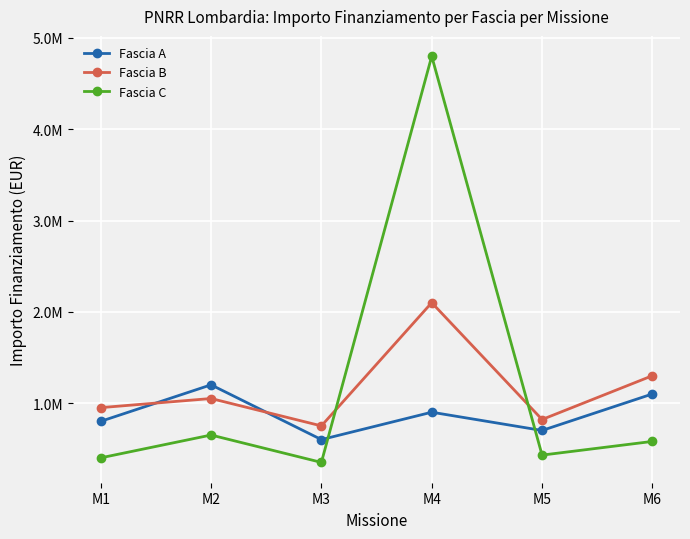

What are all the series names shown in the legend?

Fascia A, Fascia B, Fascia C